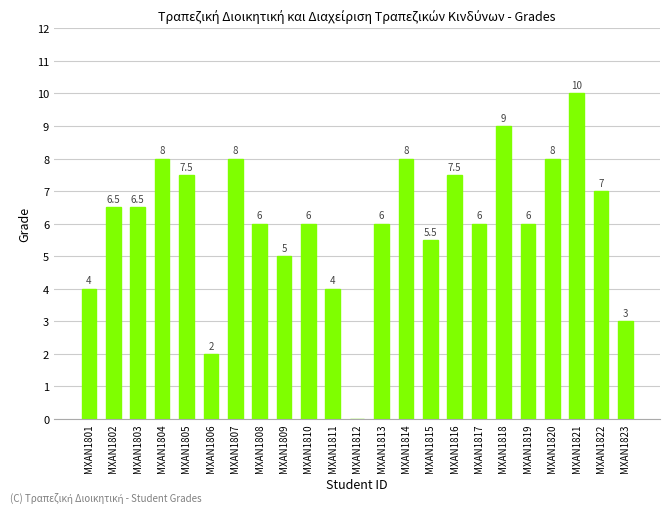

How many data points does each series have?

23